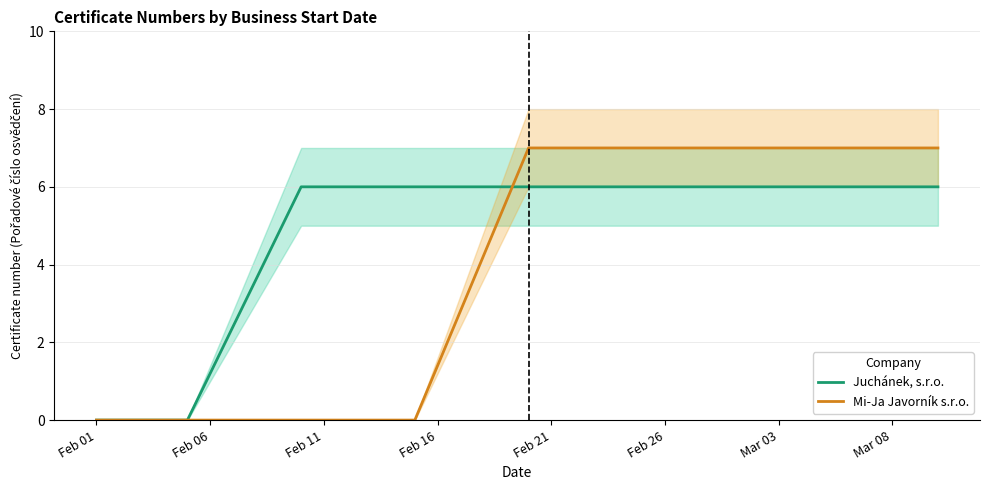

What is the maximum value for Juchánek, s.r.o.?

6